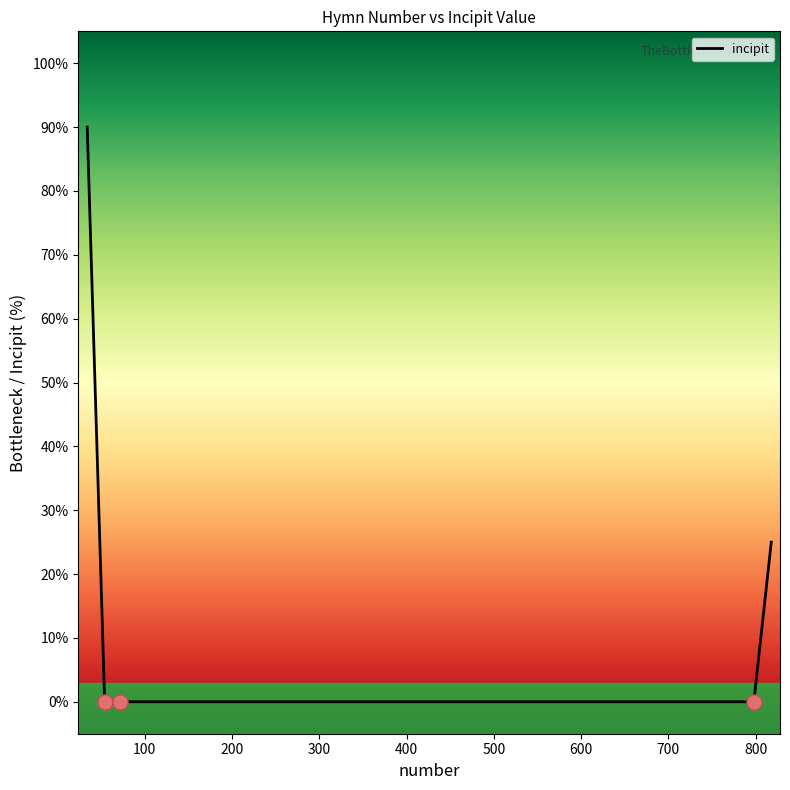

What is the greatest value displayed?

90